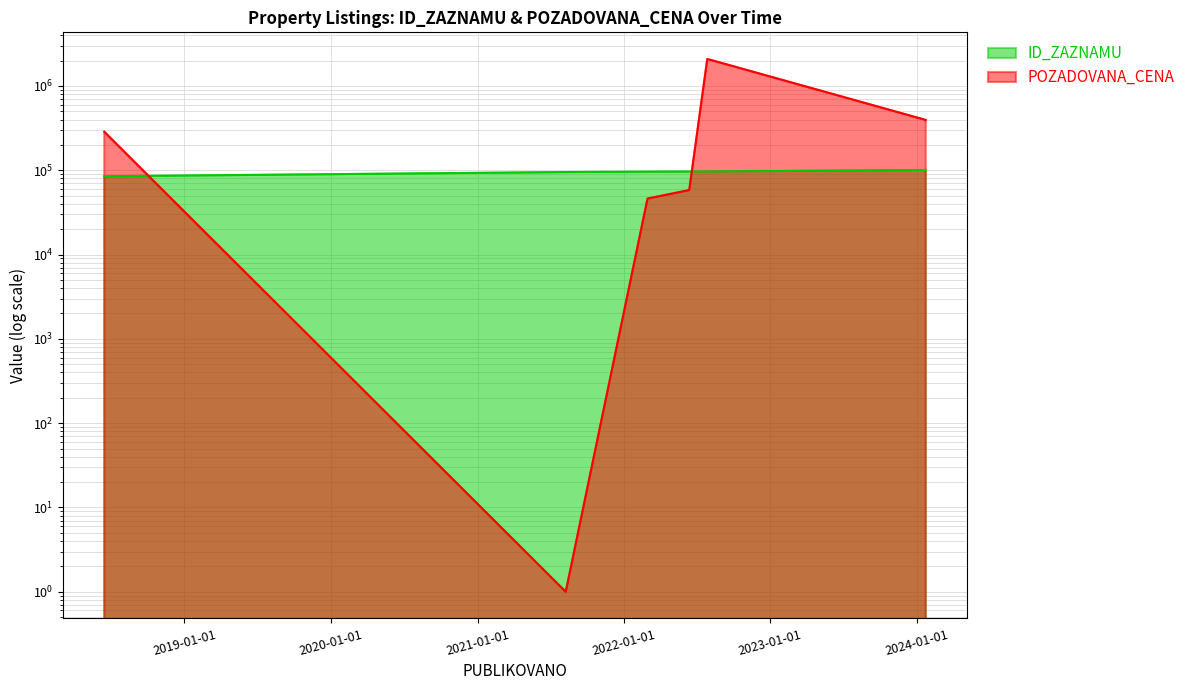

Is it true that ID_ZAZNAMU equals 166389 at 2022-06-13?

False